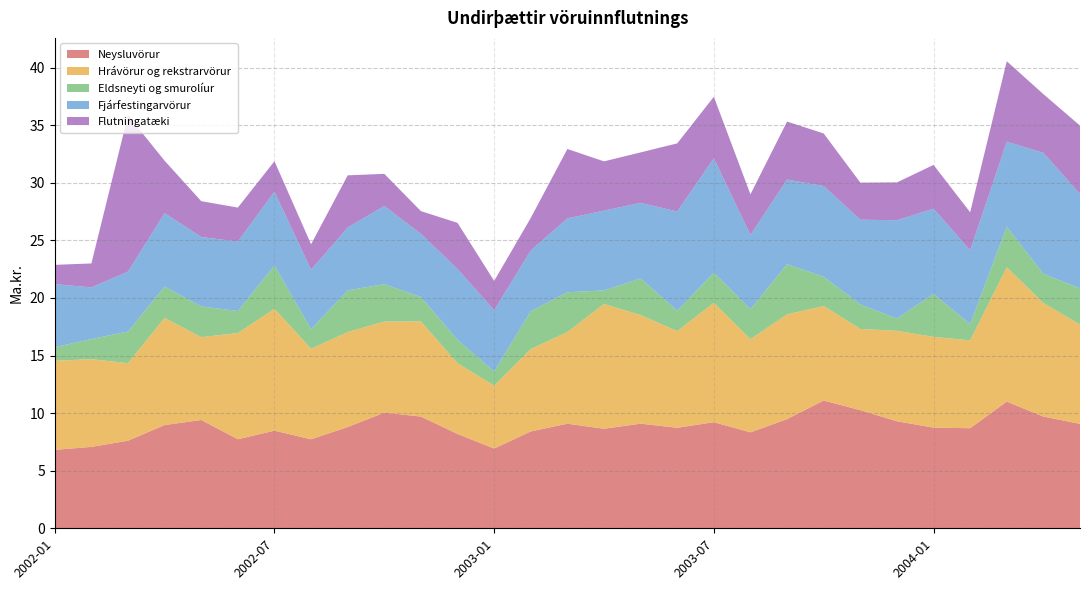

Reading right to left, list all the values displayed in this chart.

Neysluvörur: 9.1	9.7	11.0	8.7	8.7	9.3	10.3	11.1	9.5	8.3	9.2	8.7	9.1	8.6	9.1	8.4	6.9	8.2	9.7	10.0	8.8	7.7	8.5	7.7	9.4	9.0	7.6	7.1	6.8
Hrávörur og rekstrarvörur: 8.6	9.9	11.7	7.6	7.9	7.9	7.0	8.2	9.1	8.1	10.4	8.4	9.4	10.8	8.0	7.2	5.5	6.1	8.3	7.9	8.2	7.9	10.6	9.2	7.2	9.3	6.7	7.6	7.7
Eldsneyti og smurolíur: 3.1	2.5	3.5	1.4	3.7	1.1	2.1	2.6	4.4	2.6	2.6	1.8	3.2	1.2	3.5	3.3	1.2	2.0	2.1	3.2	3.6	1.7	3.8	1.9	2.7	2.7	2.7	1.7	1.2
Fjárfestingarvörur: 8.2	10.5	7.4	6.4	7.4	8.5	7.4	7.9	7.4	6.4	9.9	8.6	6.6	6.9	6.4	5.3	5.3	6.2	5.5	6.8	5.5	5.2	6.4	6.0	6.0	6.4	5.2	4.5	5.5
Flutningatæki: 5.9	5.1	7.0	3.3	3.8	3.3	3.2	4.6	5.0	3.5	5.3	5.9	4.4	4.3	6.0	2.8	2.5	4.0	2.0	2.8	4.5	2.2	2.6	2.9	3.1	4.5	13.6	2.1	1.7